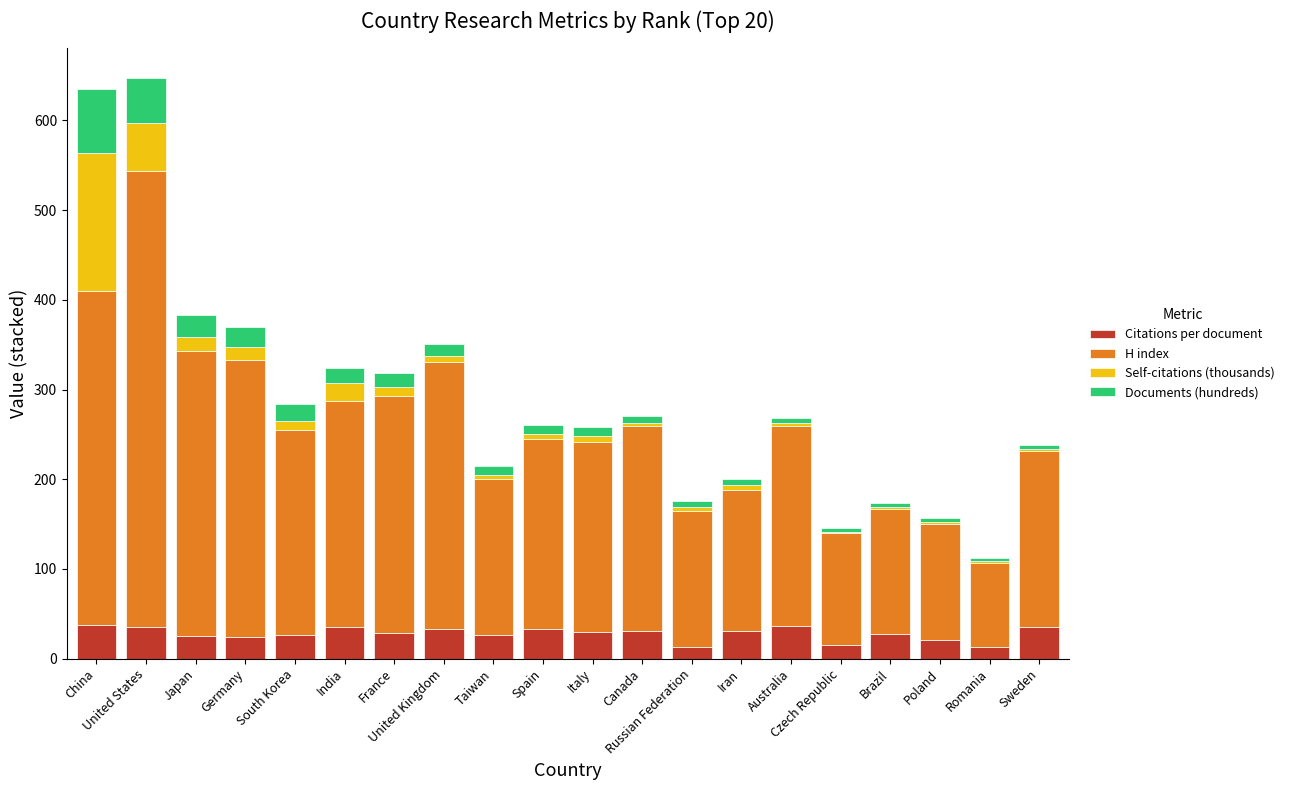

Rank the series by their maximum value, from lowest to highest.

Citations per document, Documents (hundreds), Self-citations (thousands), H index